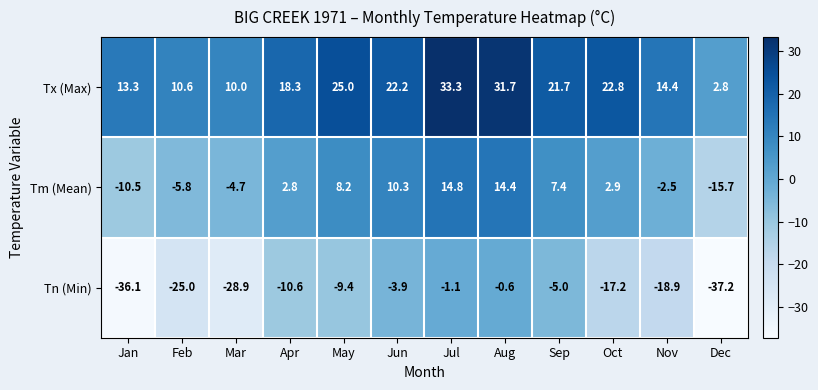

The Tm (Mean) series shows 7.4 at Sep. True or false?

True